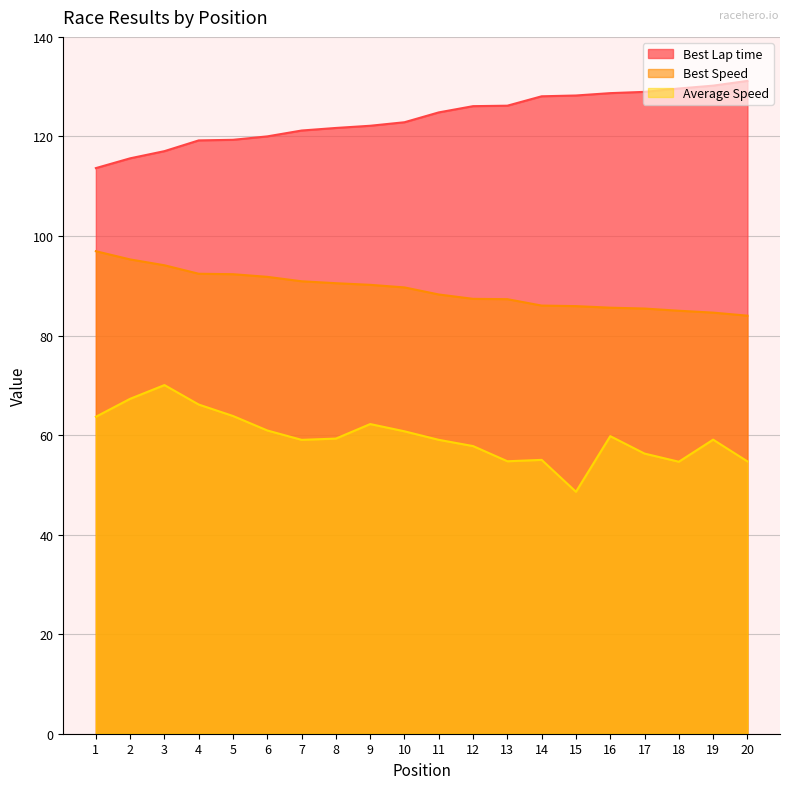

Which series has the largest total across all categories?

Best Lap time